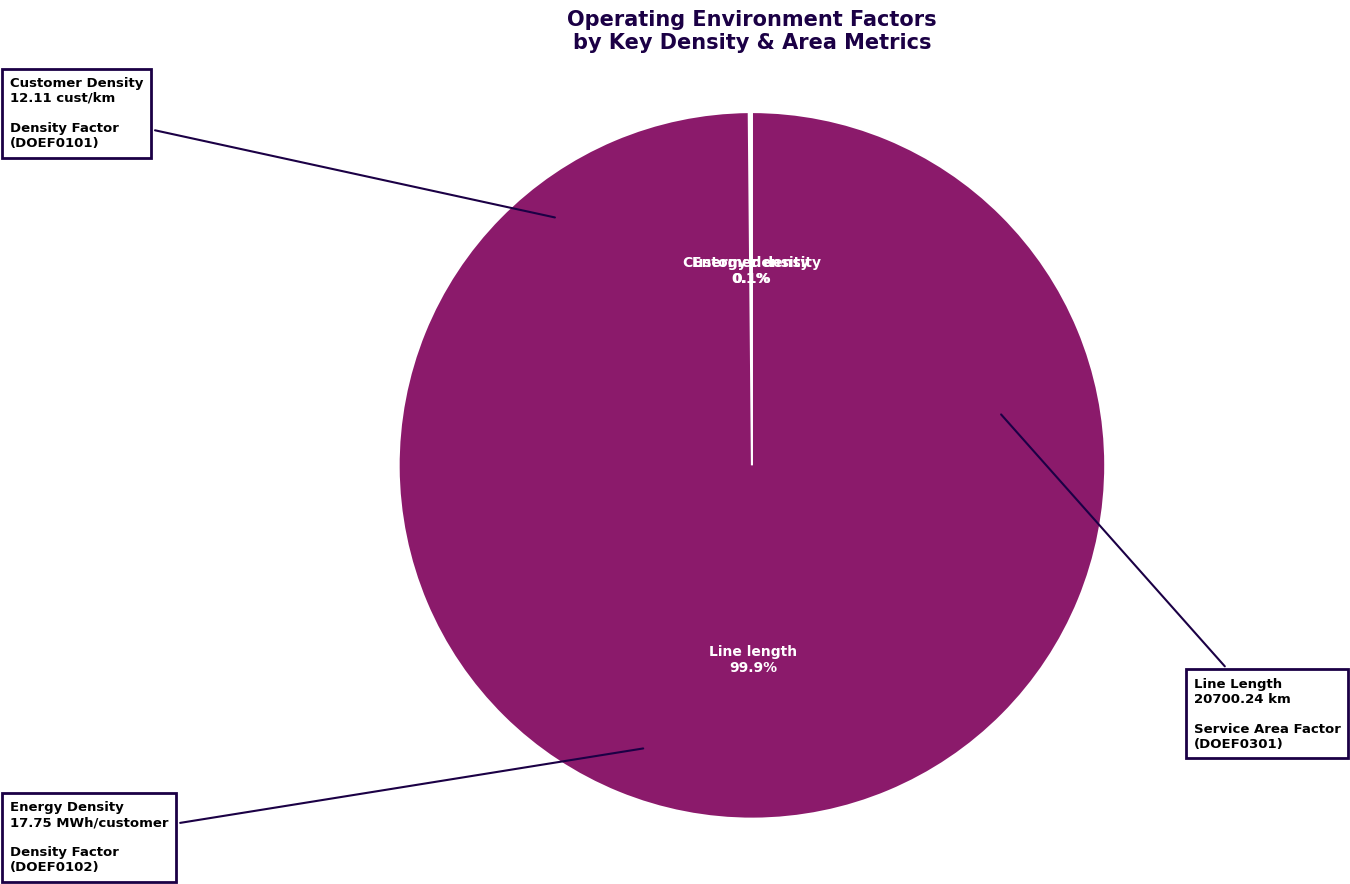

What is the largest slice in the pie chart?

Line length